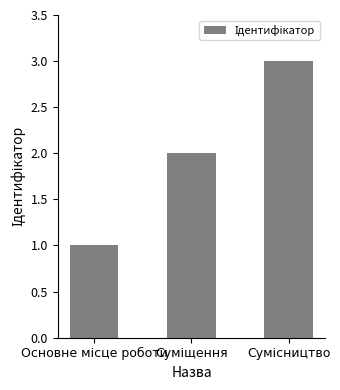

How many bars are there in total?

3